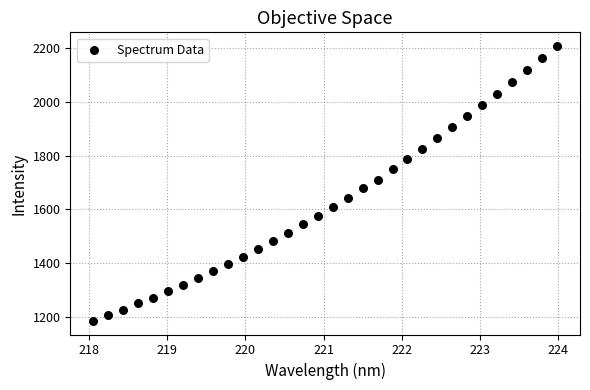

What is the range of Y values (max minus min)?

1022.8